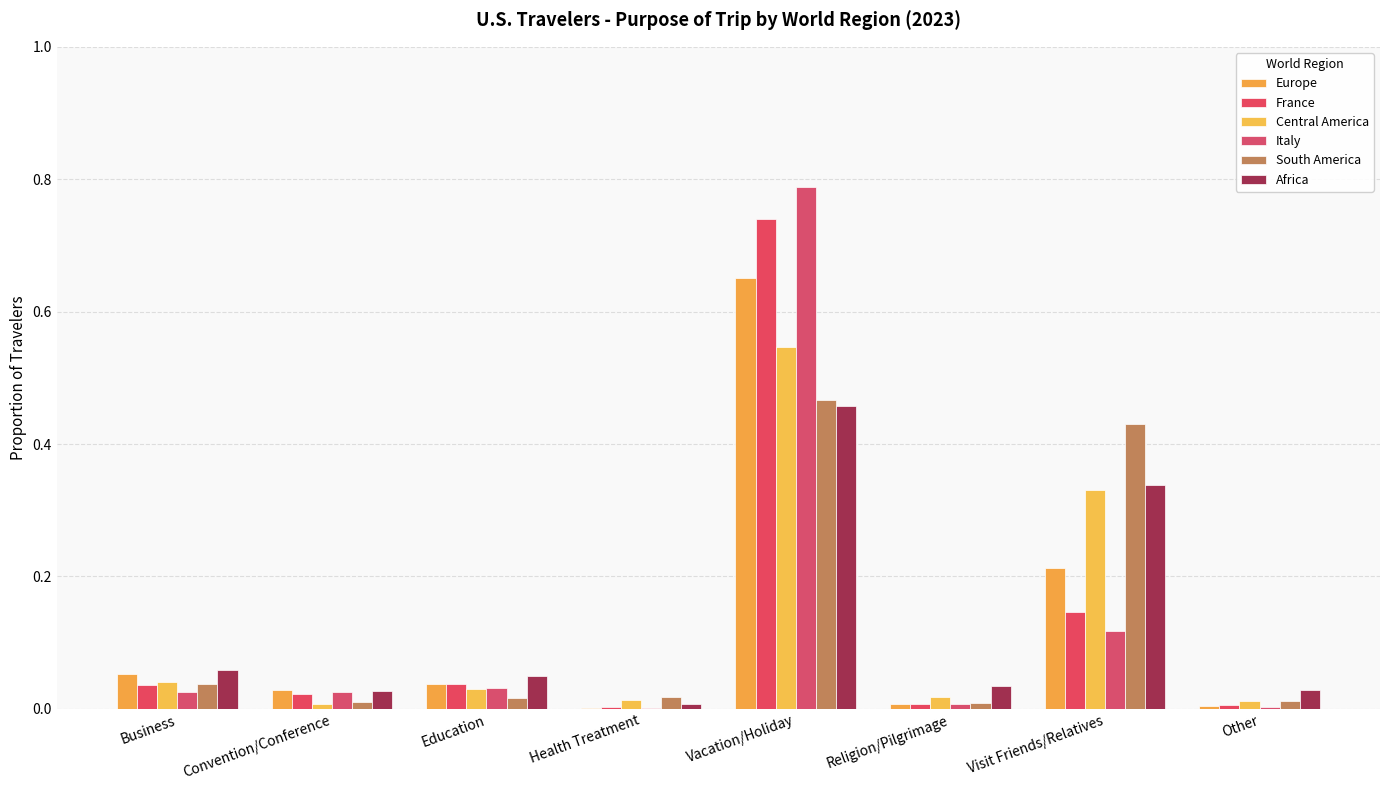

Reading left to right, list all the values displayed in this chart.

Europe: 0.1	0.0	0.0	0.0	0.7	0.0	0.2	0.0
France: 0.0	0.0	0.0	0.0	0.7	0.0	0.1	0.0
Central America: 0.0	0.0	0.0	0.0	0.5	0.0	0.3	0.0
Italy: 0.0	0.0	0.0	0.0	0.8	0.0	0.1	0.0
South America: 0.0	0.0	0.0	0.0	0.5	0.0	0.4	0.0
Africa: 0.1	0.0	0.0	0.0	0.5	0.0	0.3	0.0